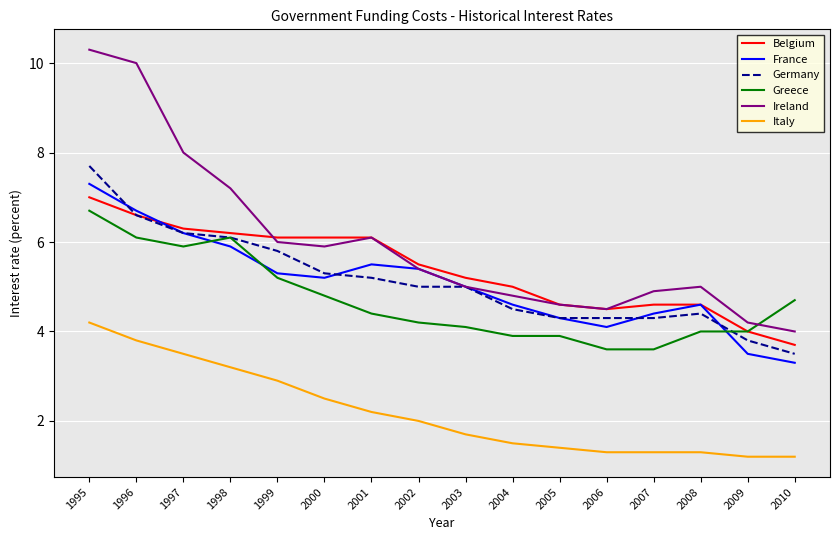

What is the difference between the highest and lowest values at 1995?

6.1